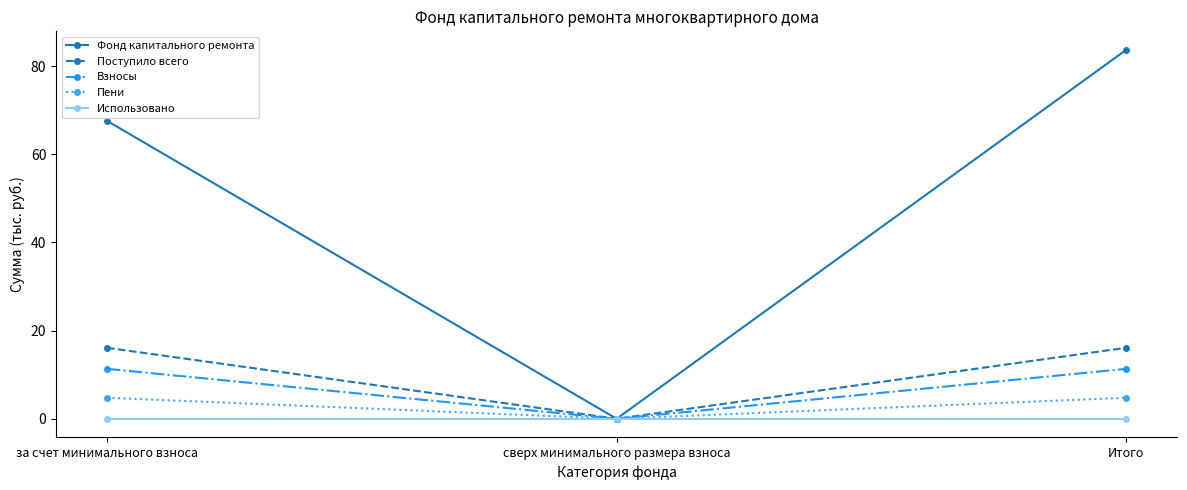

What are all the series names shown in the legend?

Фонд капитального ремонта, Поступило всего, Взносы, Пени, Использовано